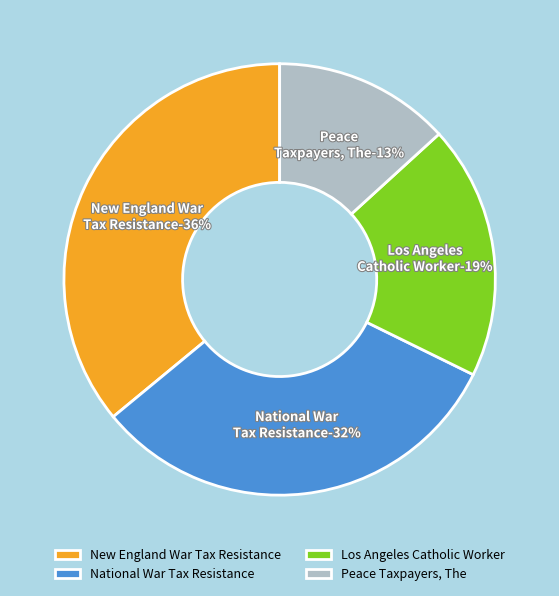

Rank the categories by value from highest to lowest.

New England War Tax Resistance, National War Tax Resistance, Los Angeles Catholic Worker, Peace Taxpayers, The